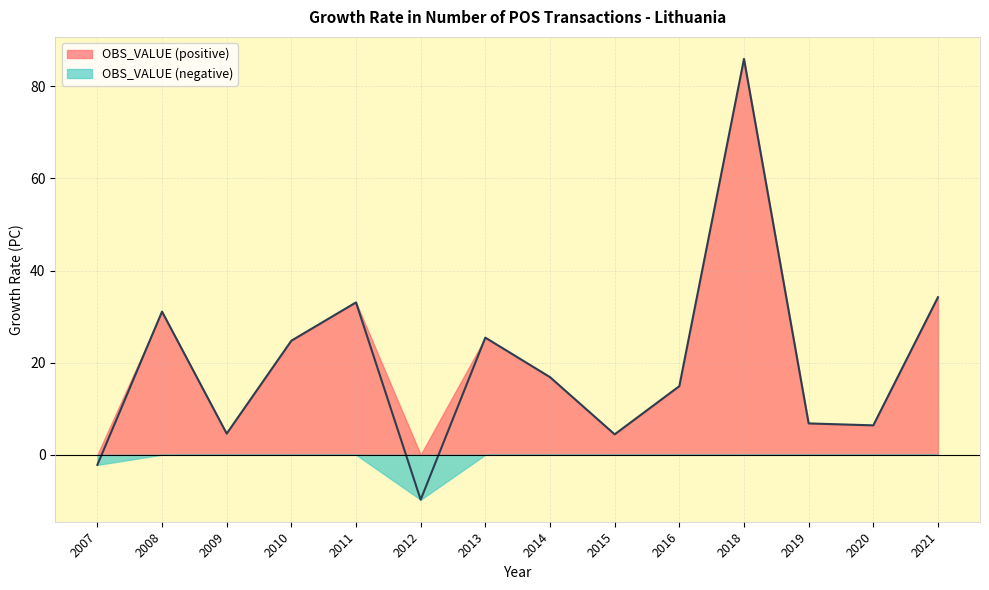

Rank the categories by value from highest to lowest.

2018, 2021, 2011, 2008, 2013, 2010, 2014, 2016, 2019, 2020, 2009, 2015, 2007, 2012